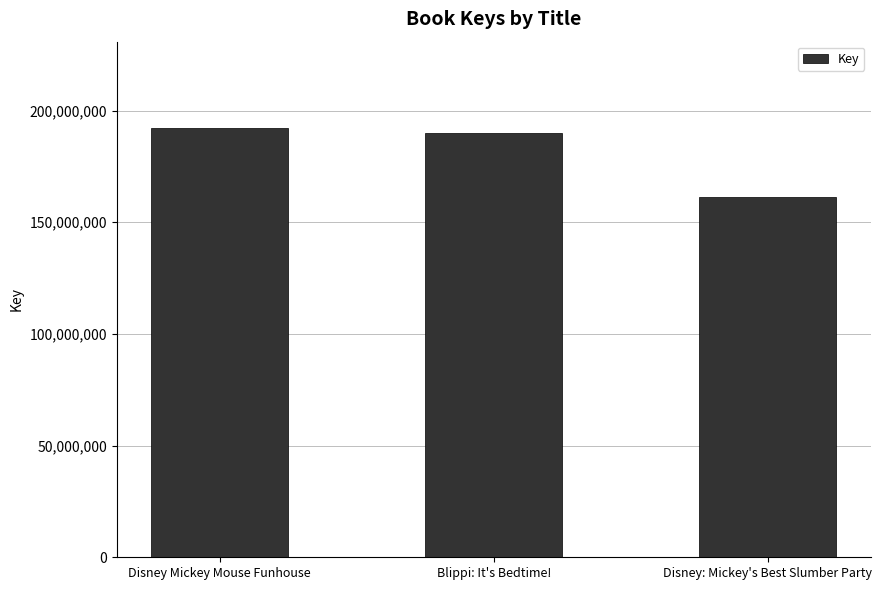

How many values are below 190105637?

1